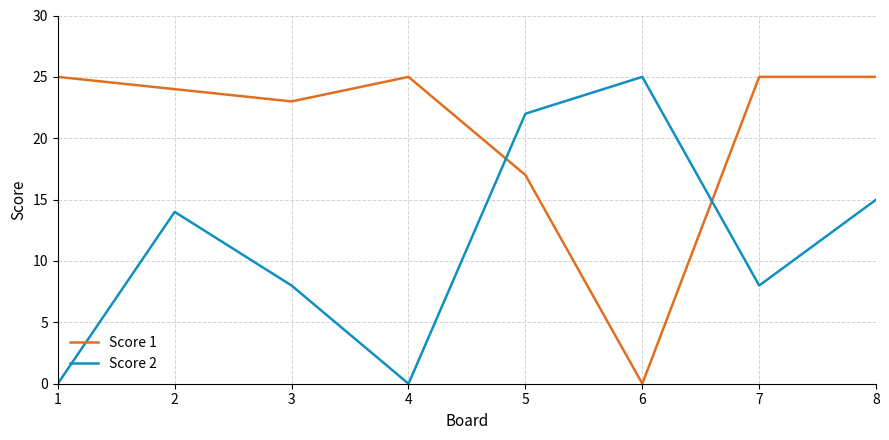

After their last crossing, which series has the higher values: Score 2 or Score 1?

Score 1